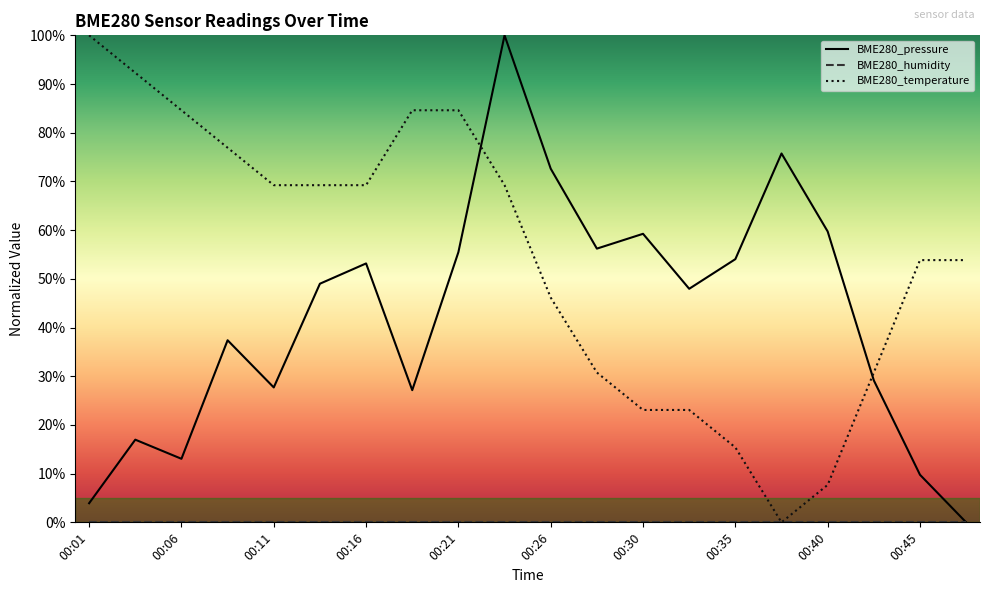

What is the maximum value shown in the chart?

100.0